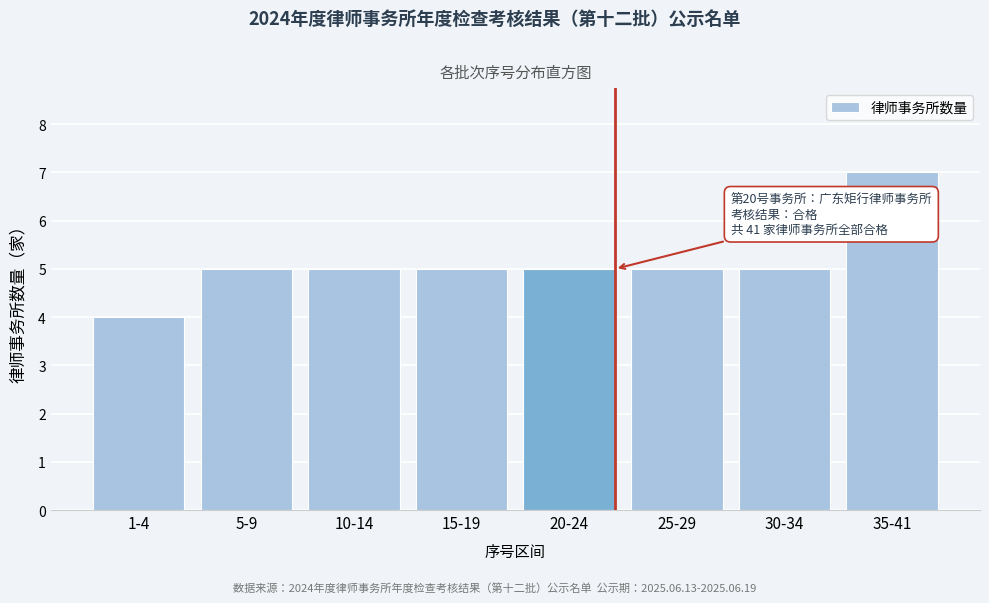

Reading left to right, what are all the values shown in this chart?

1-4=4	5-9=5	10-14=5	15-19=5	20-24=5	25-29=5	30-34=5	35-41=7